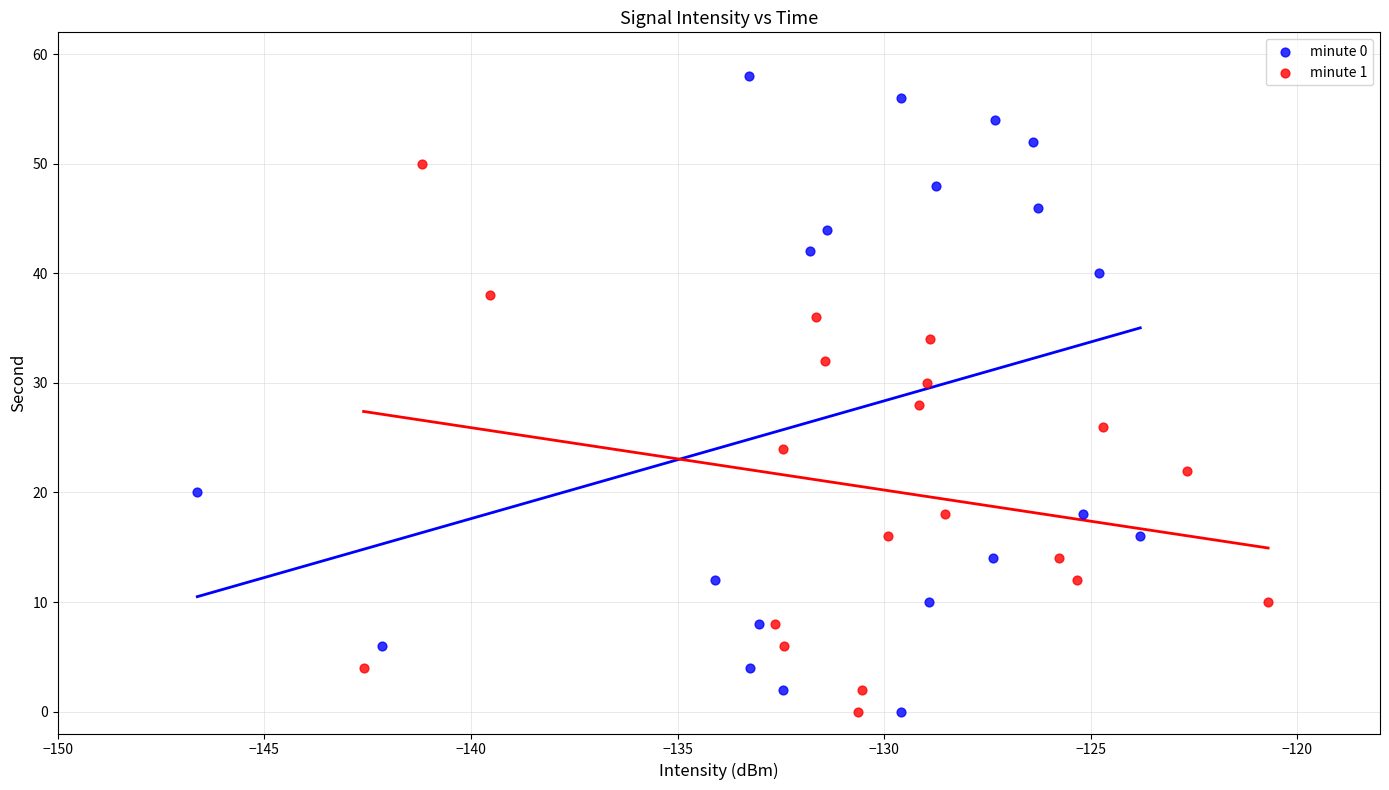

Which series reaches the maximum Y coordinate?

minute 0